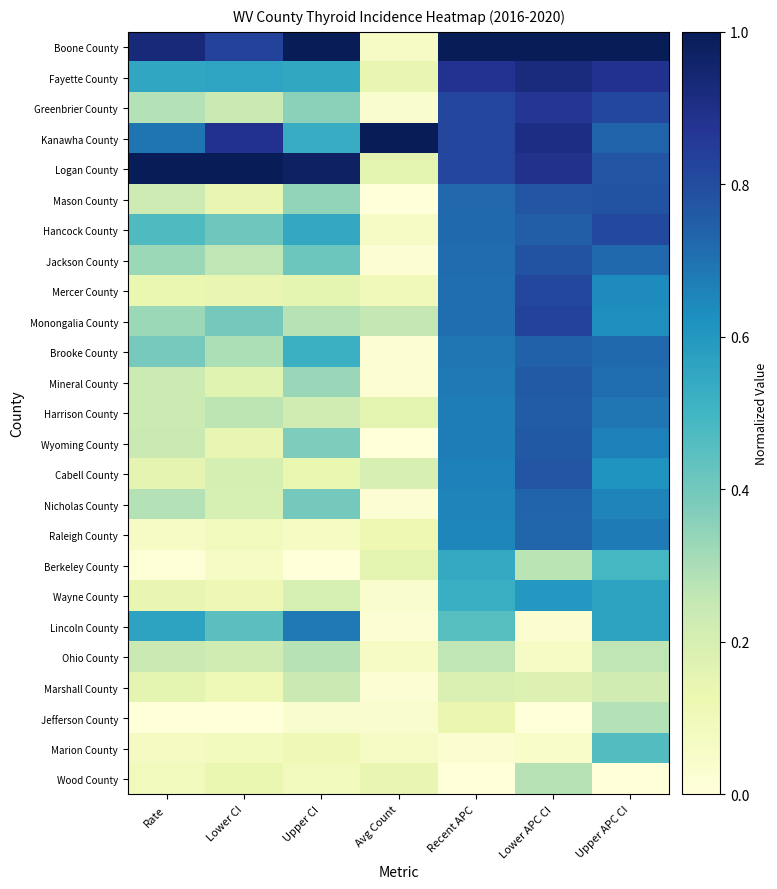

Reading left to right, list all the values displayed in this chart.

Boone County: Rate=0.9	Lower CI=0.8	Upper CI=1.0	Avg Count=0.1	Recent APC=1.0	Lower APC CI=1.0	Upper APC CI=1.0
Fayette County: Rate=0.6	Lower CI=0.6	Upper CI=0.5	Avg Count=0.1	Recent APC=0.9	Lower APC CI=0.9	Upper APC CI=0.9
Greenbrier County: Rate=0.3	Lower CI=0.2	Upper CI=0.4	Avg Count=0.0	Recent APC=0.8	Lower APC CI=0.9	Upper APC CI=0.8
Kanawha County: Rate=0.7	Lower CI=0.9	Upper CI=0.5	Avg Count=1.0	Recent APC=0.8	Lower APC CI=0.9	Upper APC CI=0.7
Logan County: Rate=1.0	Lower CI=1.0	Upper CI=1.0	Avg Count=0.2	Recent APC=0.8	Lower APC CI=0.9	Upper APC CI=0.8
Mason County: Rate=0.2	Lower CI=0.1	Upper CI=0.3	Avg Count=0.0	Recent APC=0.7	Lower APC CI=0.8	Upper APC CI=0.8
Hancock County: Rate=0.5	Lower CI=0.4	Upper CI=0.5	Avg Count=0.1	Recent APC=0.7	Lower APC CI=0.8	Upper APC CI=0.8
Jackson County: Rate=0.3	Lower CI=0.3	Upper CI=0.4	Avg Count=0.0	Recent APC=0.7	Lower APC CI=0.8	Upper APC CI=0.7
Mercer County: Rate=0.1	Lower CI=0.1	Upper CI=0.2	Avg Count=0.1	Recent APC=0.7	Lower APC CI=0.8	Upper APC CI=0.6
Monongalia County: Rate=0.3	Lower CI=0.4	Upper CI=0.3	Avg Count=0.3	Recent APC=0.7	Lower APC CI=0.8	Upper APC CI=0.6
Brooke County: Rate=0.4	Lower CI=0.3	Upper CI=0.5	Avg Count=0.0	Recent APC=0.7	Lower APC CI=0.7	Upper APC CI=0.7
Mineral County: Rate=0.2	Lower CI=0.2	Upper CI=0.3	Avg Count=0.0	Recent APC=0.7	Lower APC CI=0.8	Upper APC CI=0.7
Harrison County: Rate=0.2	Lower CI=0.3	Upper CI=0.2	Avg Count=0.2	Recent APC=0.7	Lower APC CI=0.8	Upper APC CI=0.7
Wyoming County: Rate=0.2	Lower CI=0.1	Upper CI=0.4	Avg Count=0.0	Recent APC=0.7	Lower APC CI=0.8	Upper APC CI=0.7
Cabell County: Rate=0.2	Lower CI=0.2	Upper CI=0.1	Avg Count=0.2	Recent APC=0.7	Lower APC CI=0.8	Upper APC CI=0.6
Nicholas County: Rate=0.3	Lower CI=0.2	Upper CI=0.4	Avg Count=0.0	Recent APC=0.7	Lower APC CI=0.7	Upper APC CI=0.7
Raleigh County: Rate=0.1	Lower CI=0.1	Upper CI=0.1	Avg Count=0.1	Recent APC=0.7	Lower APC CI=0.7	Upper APC CI=0.7
Berkeley County: Rate=0.0	Lower CI=0.1	Upper CI=0.0	Avg Count=0.2	Recent APC=0.5	Lower APC CI=0.3	Upper APC CI=0.5
Wayne County: Rate=0.1	Lower CI=0.1	Upper CI=0.2	Avg Count=0.0	Recent APC=0.5	Lower APC CI=0.6	Upper APC CI=0.6
Lincoln County: Rate=0.6	Lower CI=0.4	Upper CI=0.7	Avg Count=0.0	Recent APC=0.5	Lower APC CI=0.0	Upper APC CI=0.6
Ohio County: Rate=0.2	Lower CI=0.2	Upper CI=0.3	Avg Count=0.1	Recent APC=0.3	Lower APC CI=0.1	Upper APC CI=0.3
Marshall County: Rate=0.2	Lower CI=0.1	Upper CI=0.2	Avg Count=0.0	Recent APC=0.2	Lower APC CI=0.2	Upper APC CI=0.2
Jefferson County: Rate=0.0	Lower CI=0.0	Upper CI=0.0	Avg Count=0.0	Recent APC=0.1	Lower APC CI=0.0	Upper APC CI=0.3
Marion County: Rate=0.1	Lower CI=0.1	Upper CI=0.1	Avg Count=0.1	Recent APC=0.0	Lower APC CI=0.0	Upper APC CI=0.5
Wood County: Rate=0.1	Lower CI=0.1	Upper CI=0.1	Avg Count=0.1	Recent APC=0.0	Lower APC CI=0.3	Upper APC CI=0.0